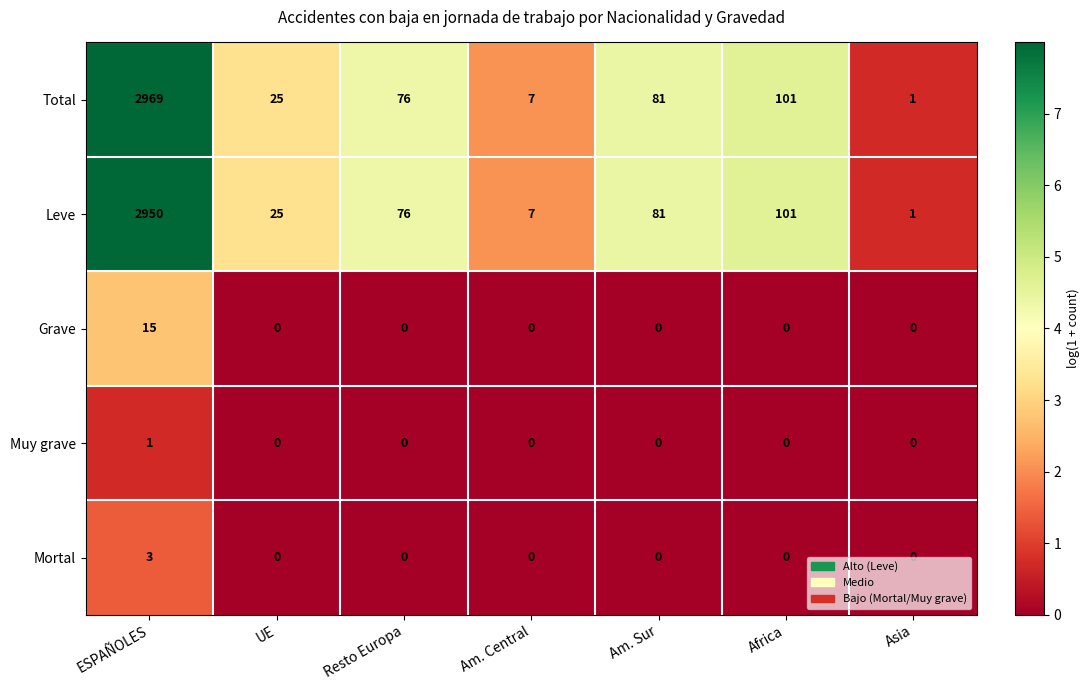

Count the Mortal values in the range 0 to 1.

6